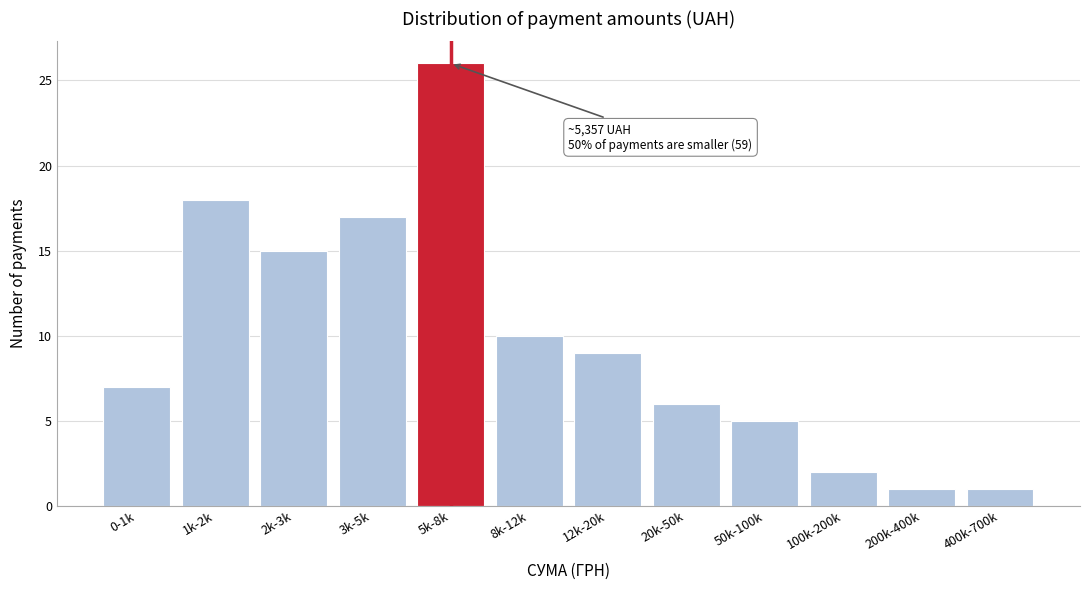

Reading right to left, list all the values displayed in this chart.

400k-700k=1	200k-400k=1	100k-200k=2	50k-100k=5	20k-50k=6	12k-20k=9	8k-12k=10	5k-8k=26	3k-5k=17	2k-3k=15	1k-2k=18	0-1k=7